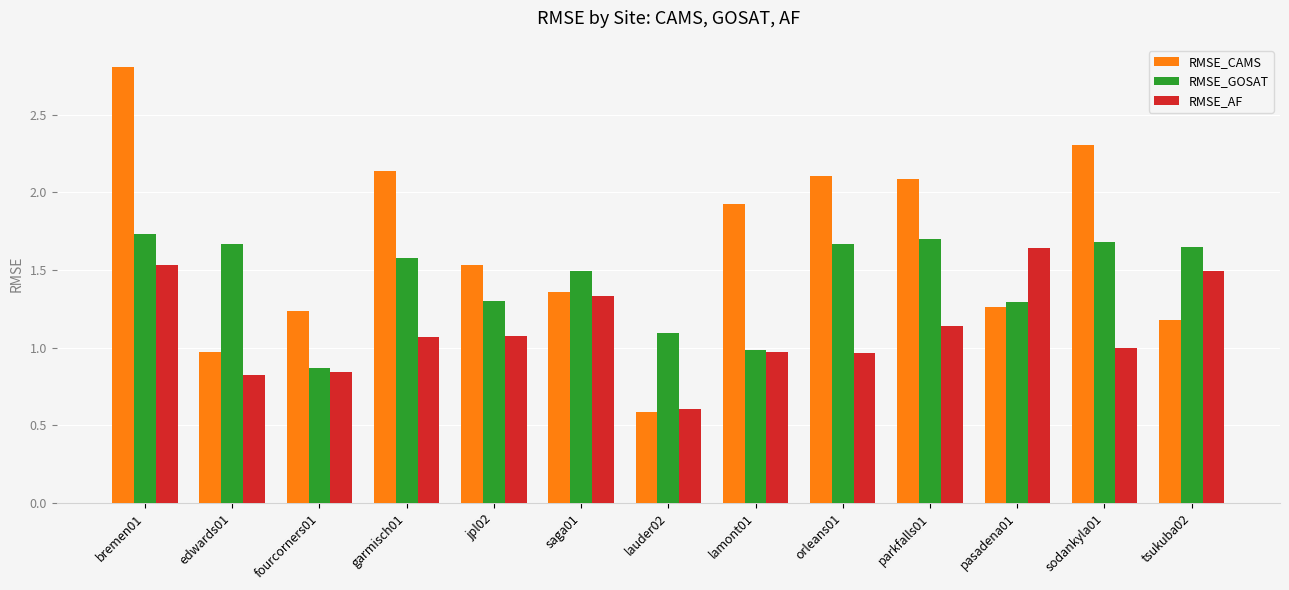

What is the total value across all series at fourcorners01?

2.9